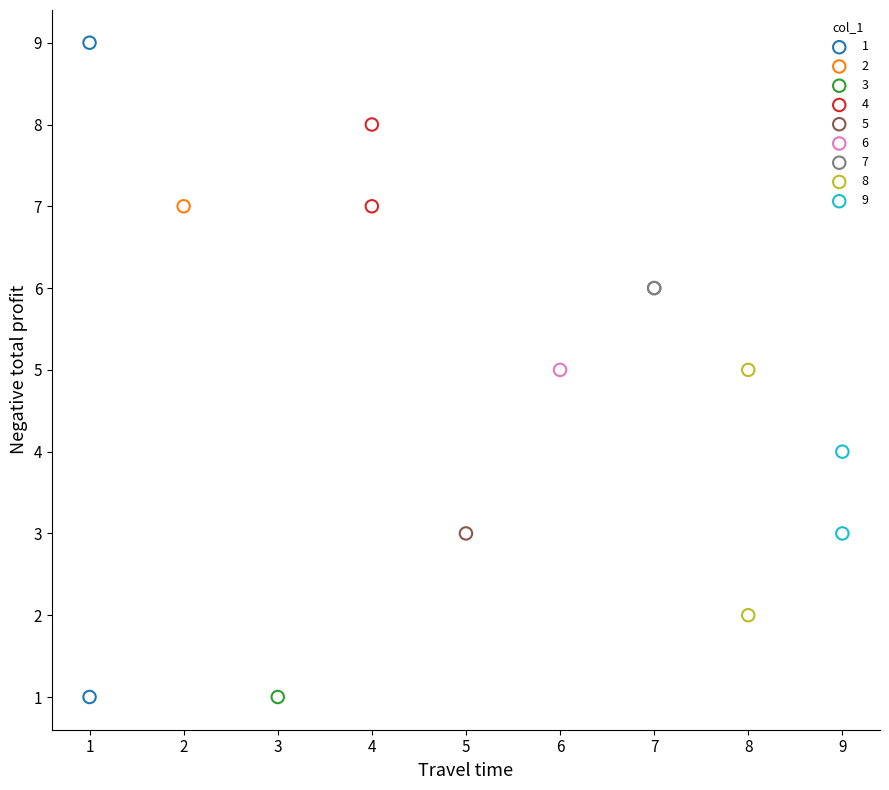

What are all the series names shown in the legend?

1, 2, 3, 4, 5, 6, 7, 8, 9